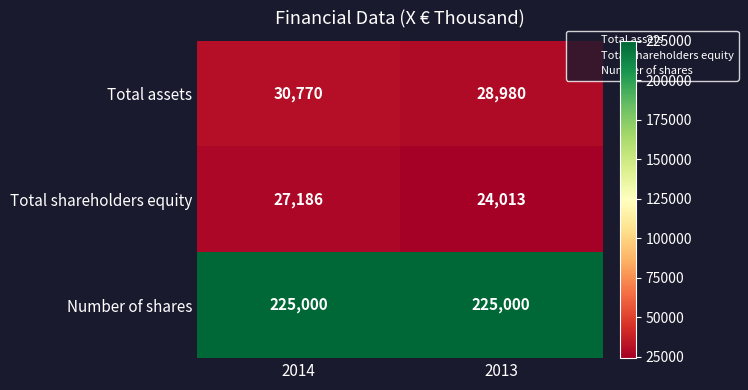

Which series has the largest total across all categories?

Number of shares